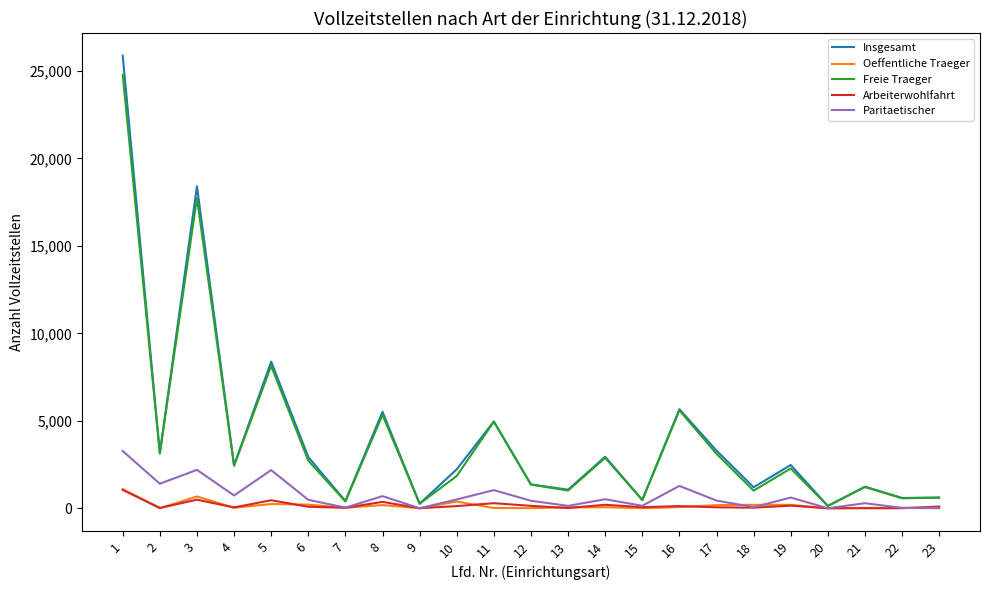

Which series has the widest spread of values?

Insgesamt